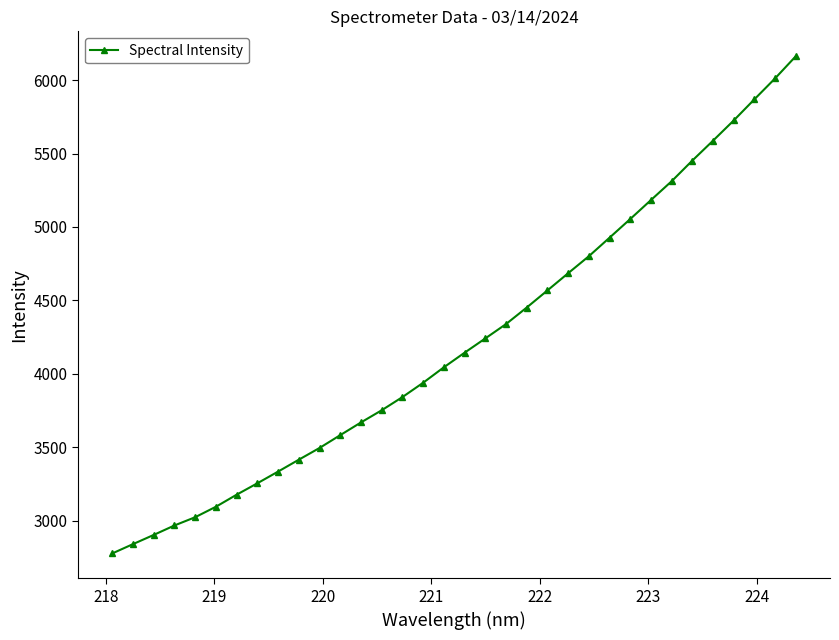

What is the value of the 28th point from the left?

5311.8